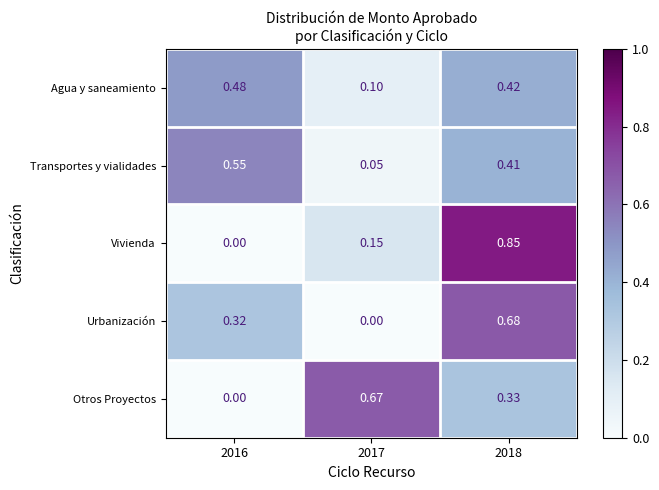

Count the number of categories in the chart.

3